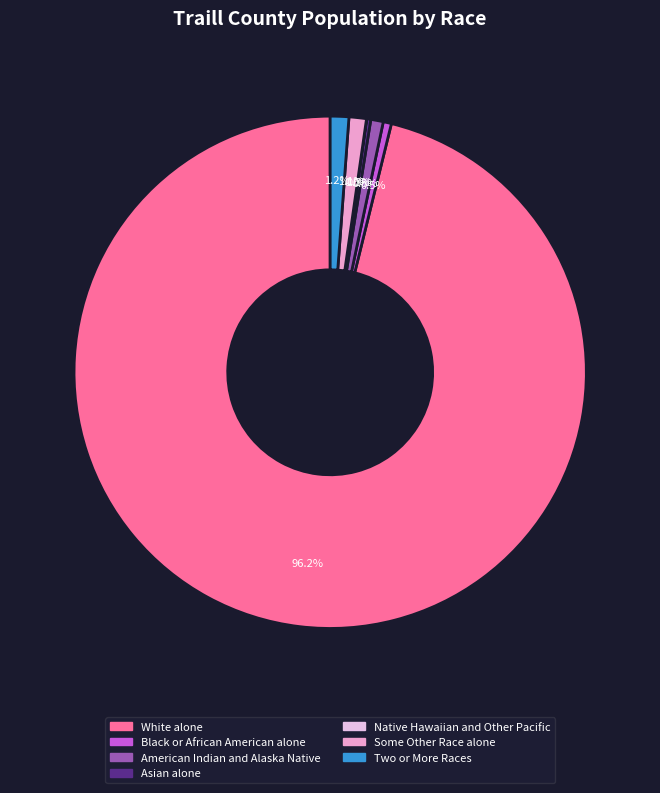

What percentage do American Indian and Alaska Native and Two or More Races together represent?

2.0%